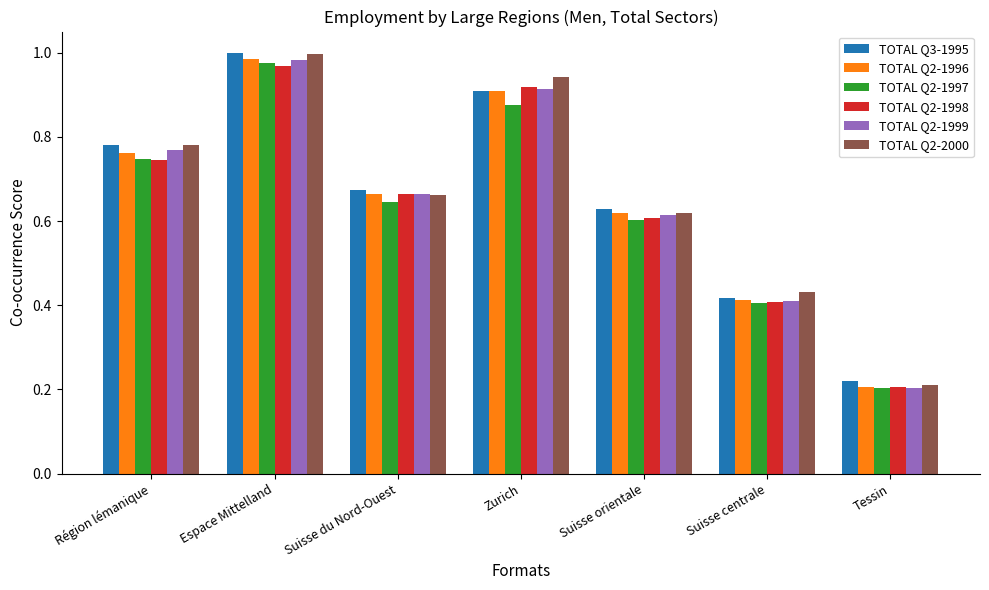

What is the sum of the TOTAL Q2-1997 values at Espace Mittelland and Tessin?

1.2